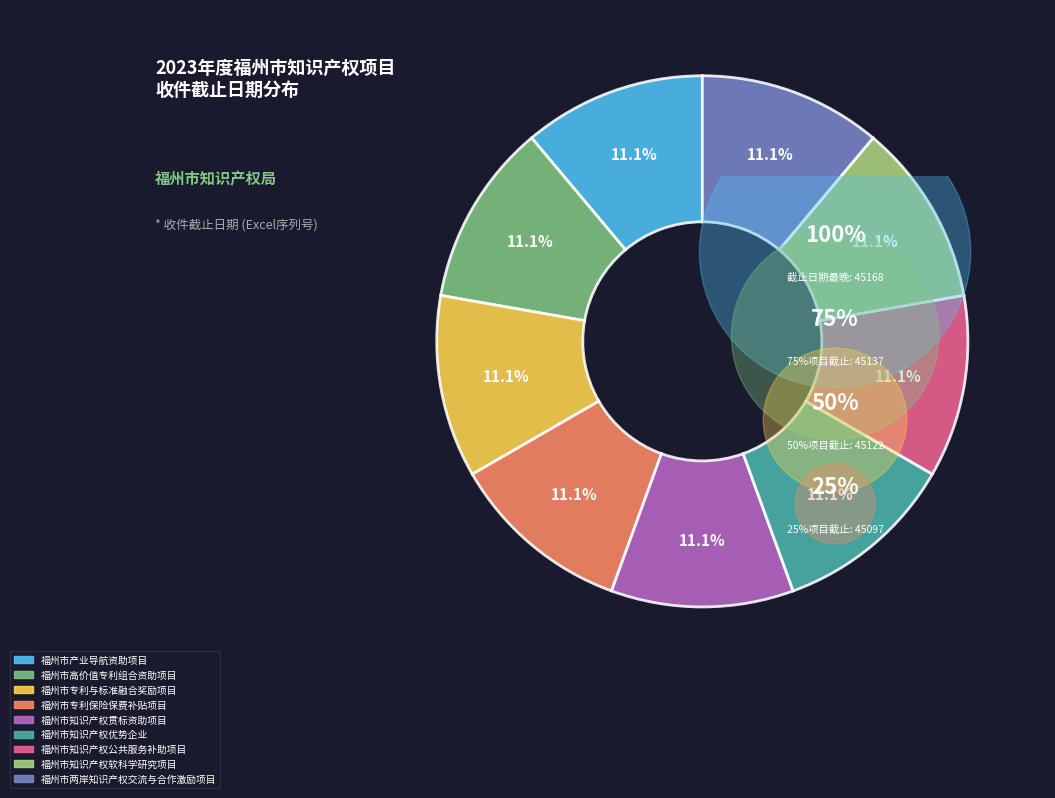

What percentage is the 福州市高价值专利组合资助项目 slice, to the nearest percent?

11%